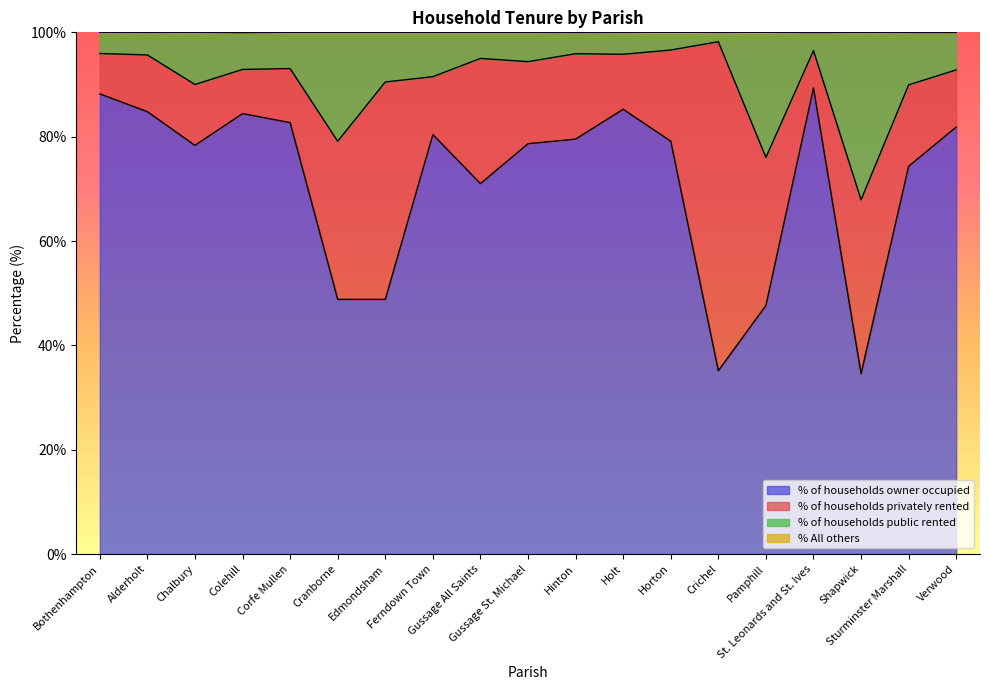

Which series changed the most between Cranborne and St. Leonards and St. Ives?

% of households owner occupied